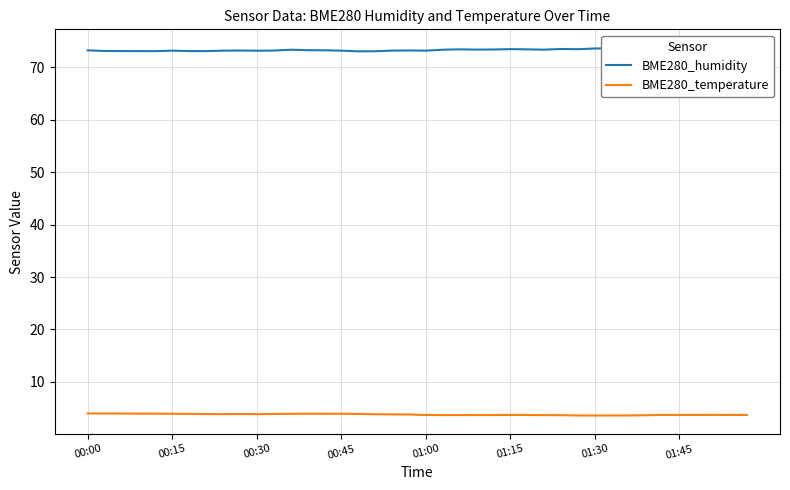

Count the number of categories in the chart.

40